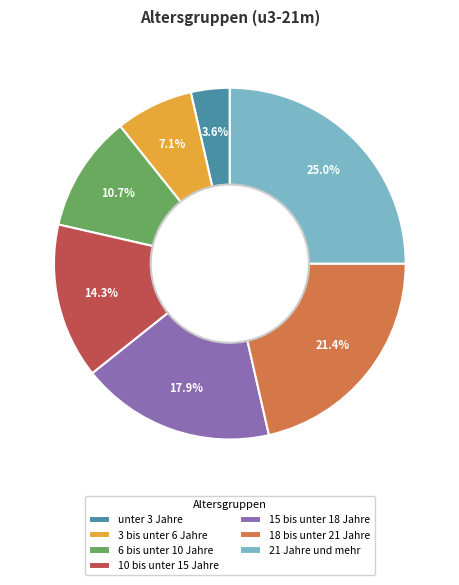

What percentage is NOT represented by 6 bis unter 10 Jahre?

89.3%